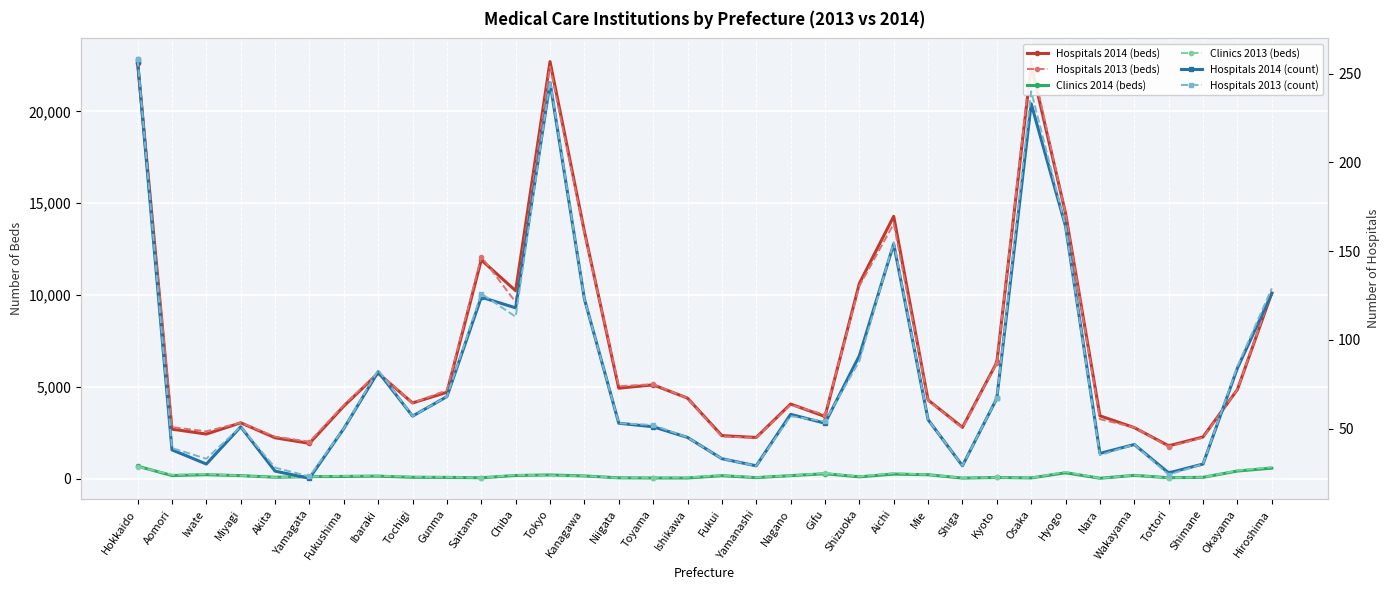

True or false: Hospitals 2013 (count) and Hospitals 2013 (beds) intersect in this chart.

False